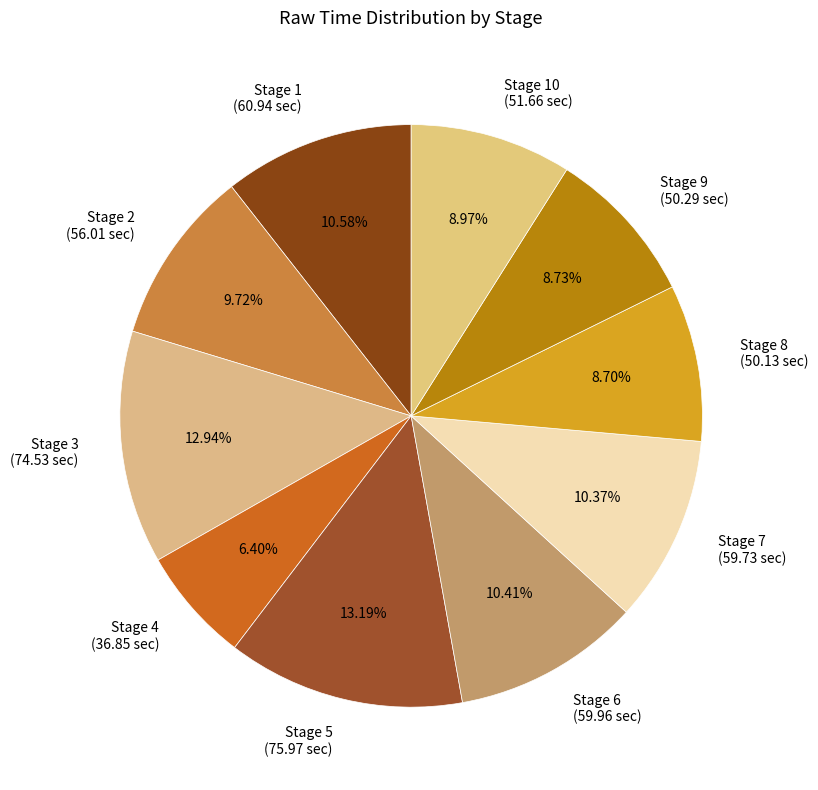

Which slice is the smallest?

Stage 4 (36.85 sec)